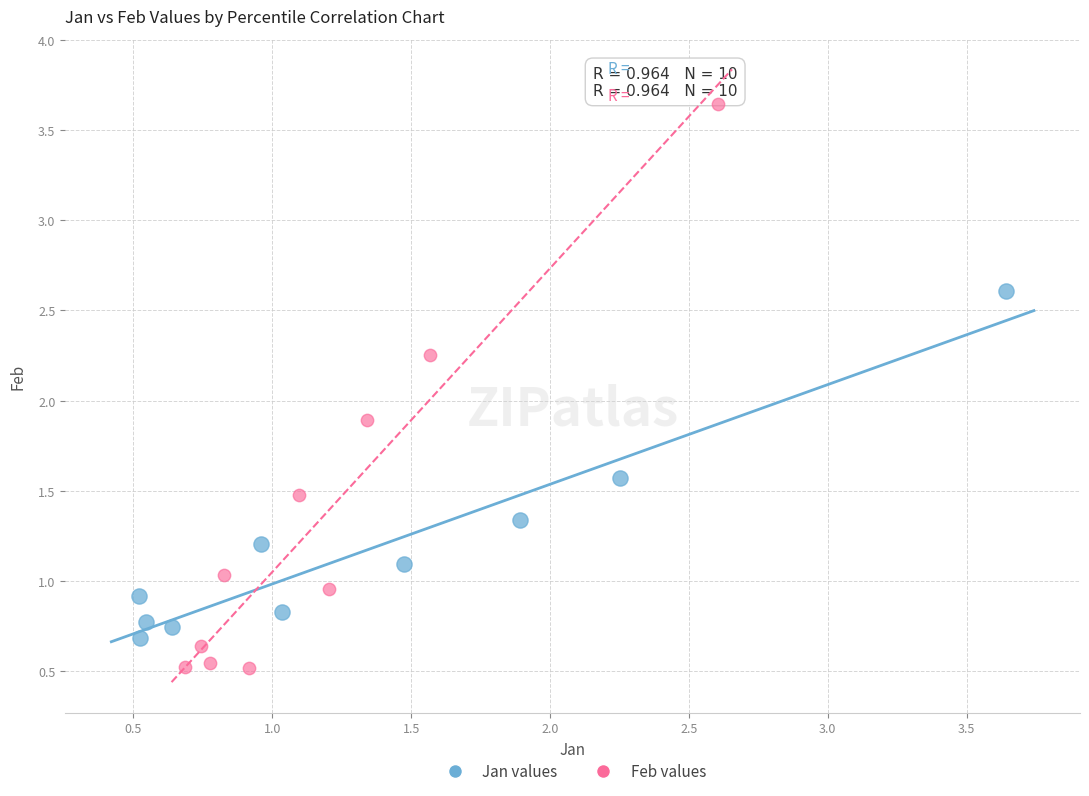

Which series reaches the maximum Y coordinate?

Feb values